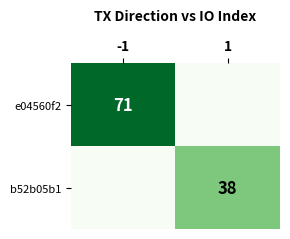

True or false: b52b05b1 has a value of 55 at 1.

False